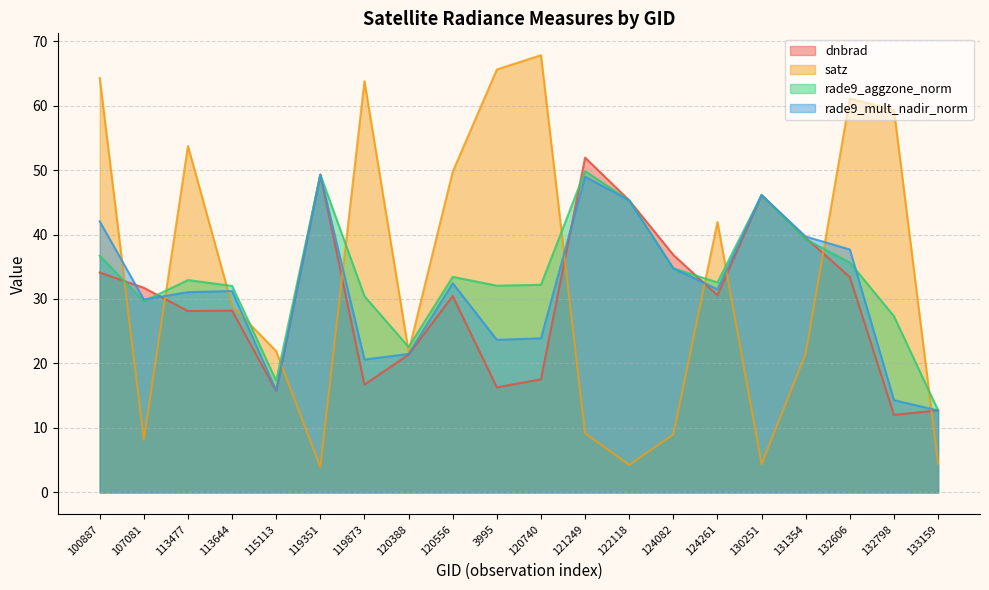

What is the total value across all series at 120556?

146.1